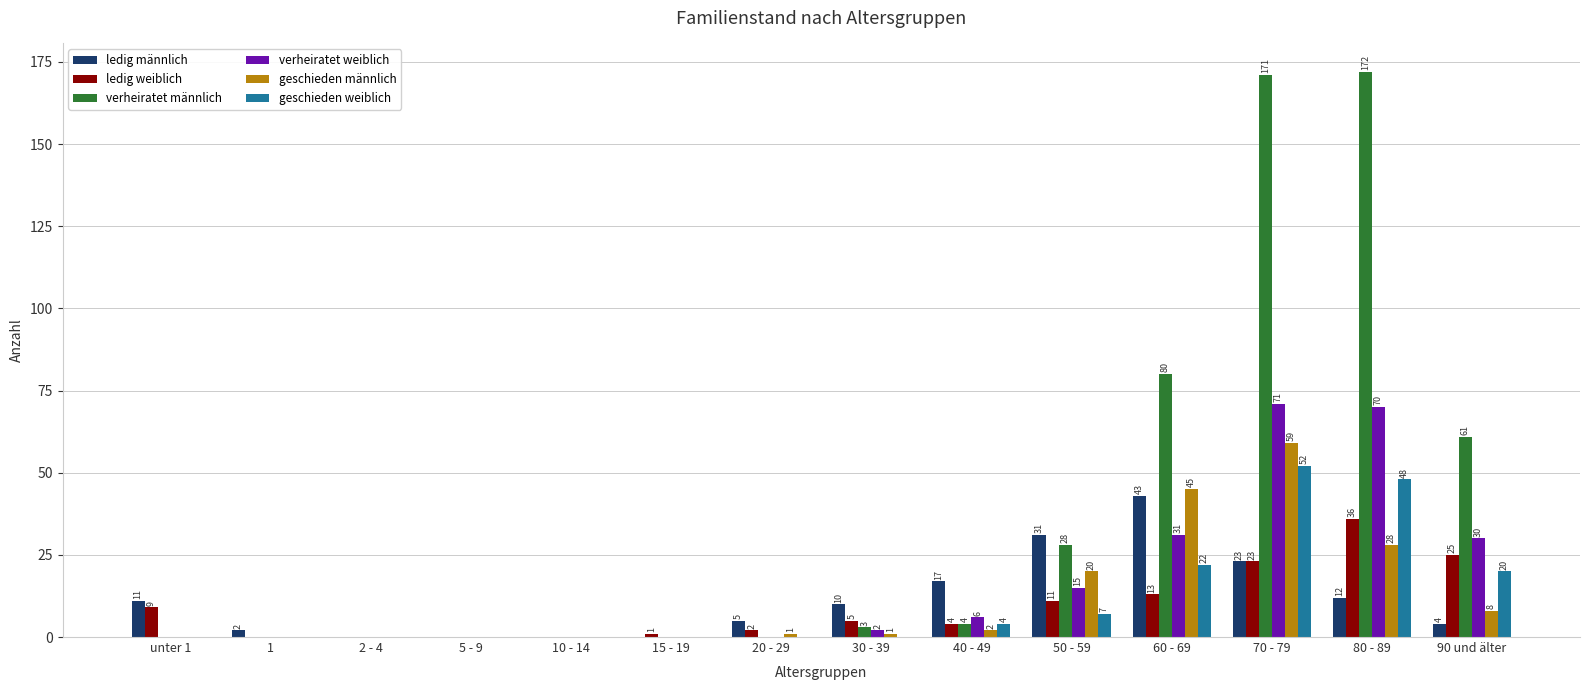

The value of ledig weiblich at 40 - 49 is 4. True or false?

True